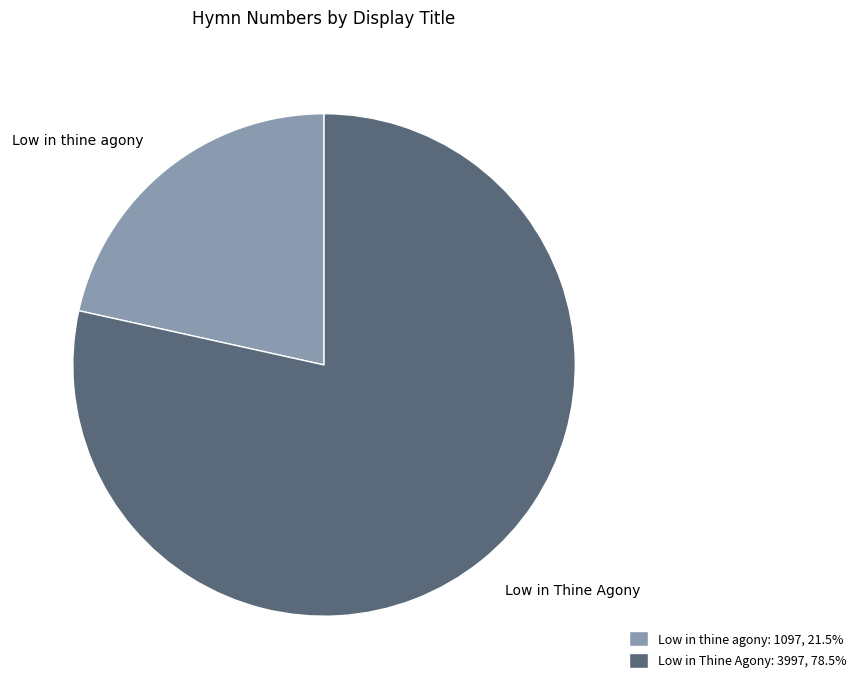

Between Low in Thine Agony and Low in thine agony, which is larger?

Low in Thine Agony